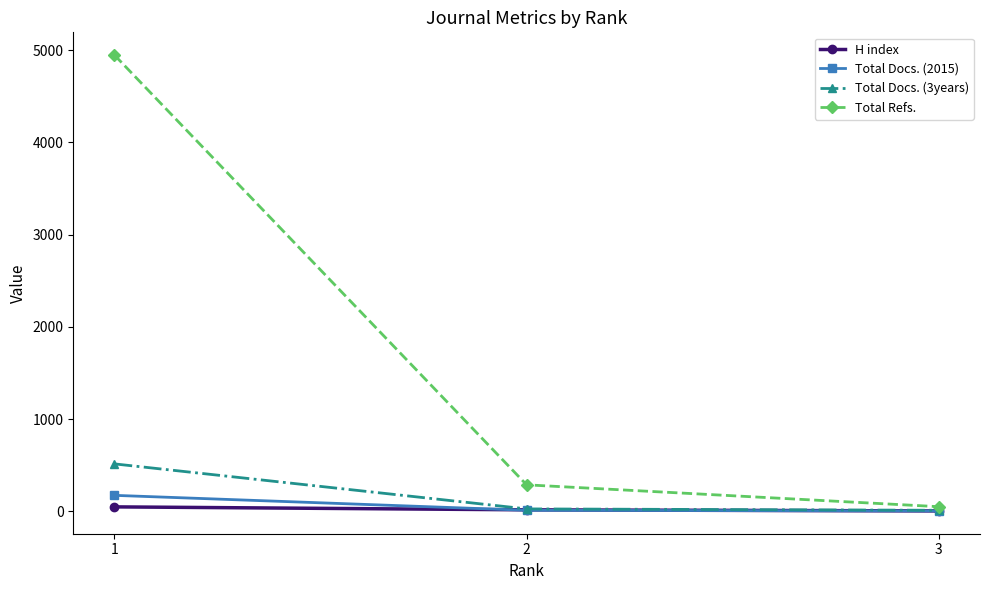

Which series has the largest total across all categories?

Total Refs.